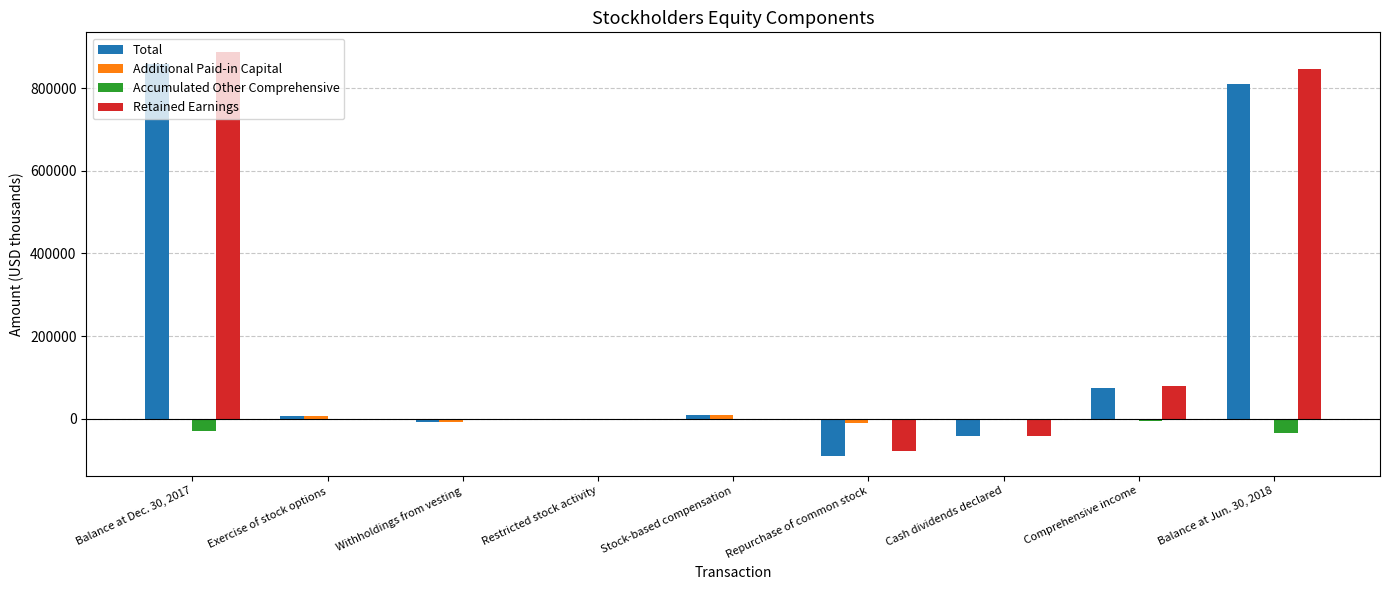

Is it true that Total equals 7376 at Exercise of stock options?

True